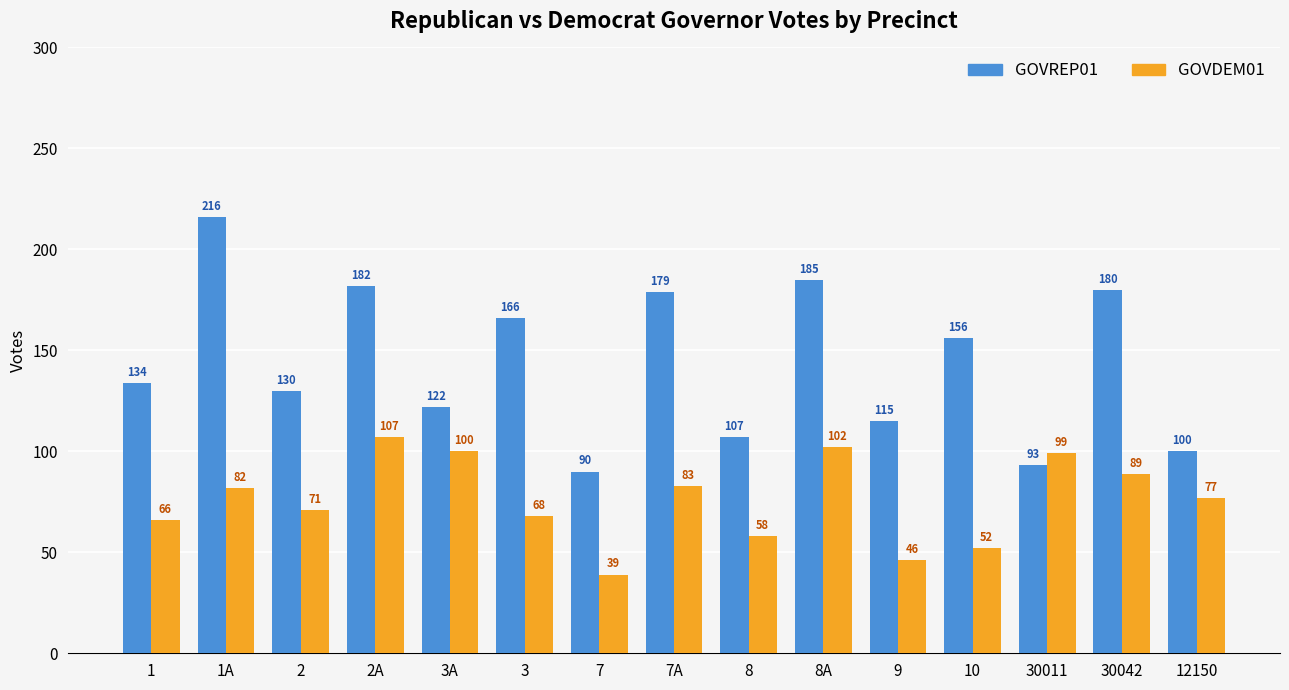

What is the difference between the GOVREP01 values at 9 and 7A?

64